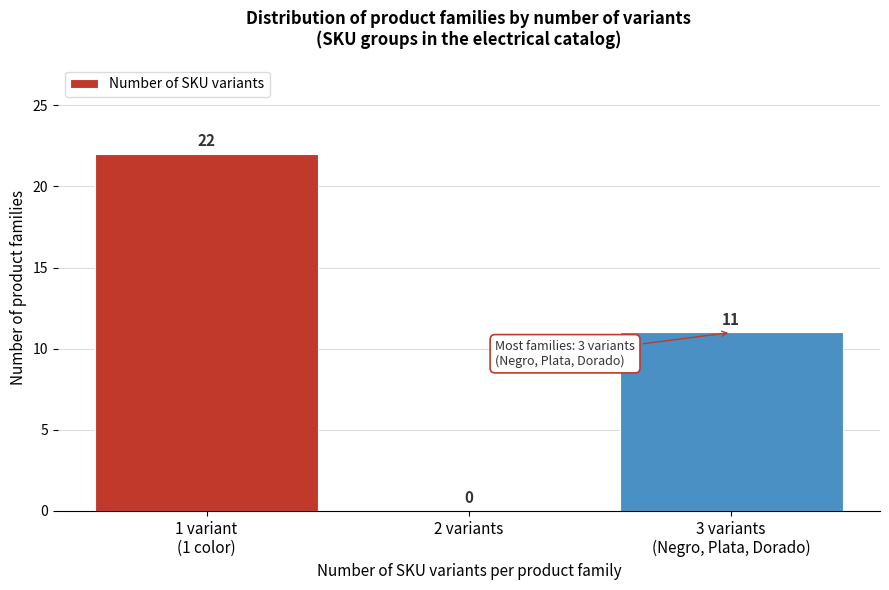

What is the maximum value shown in the chart?

22